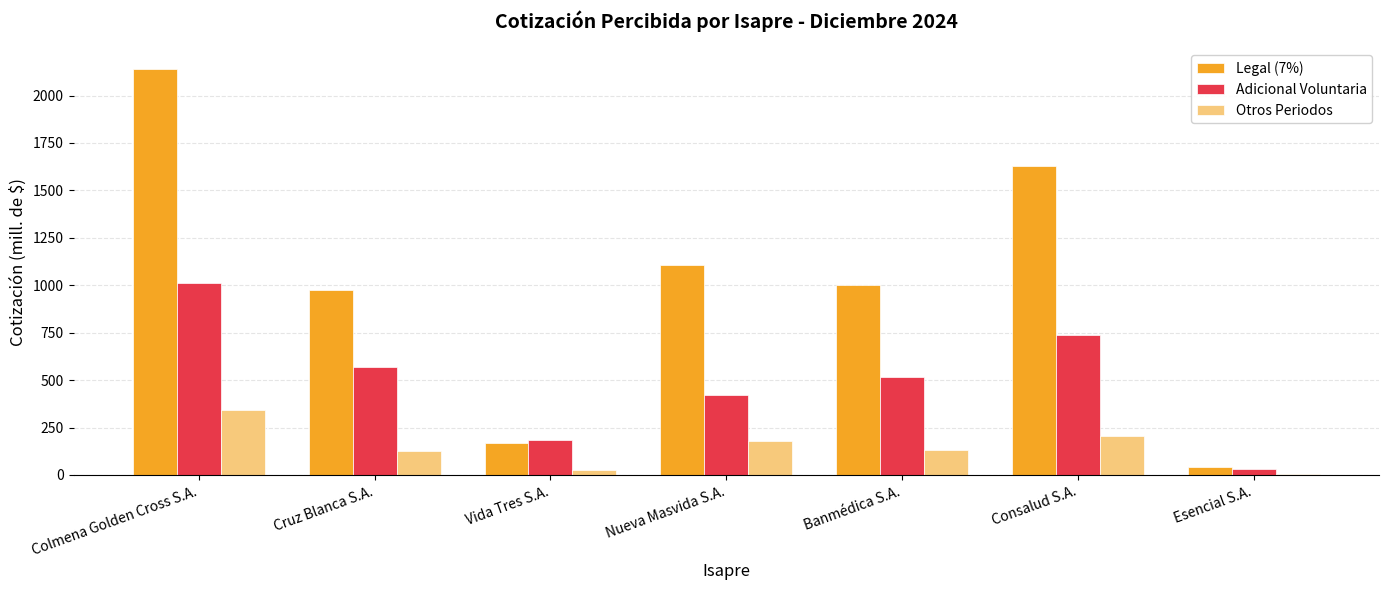

What is the spread (max minus min) of values at Cruz Blanca S.A.?

847.0